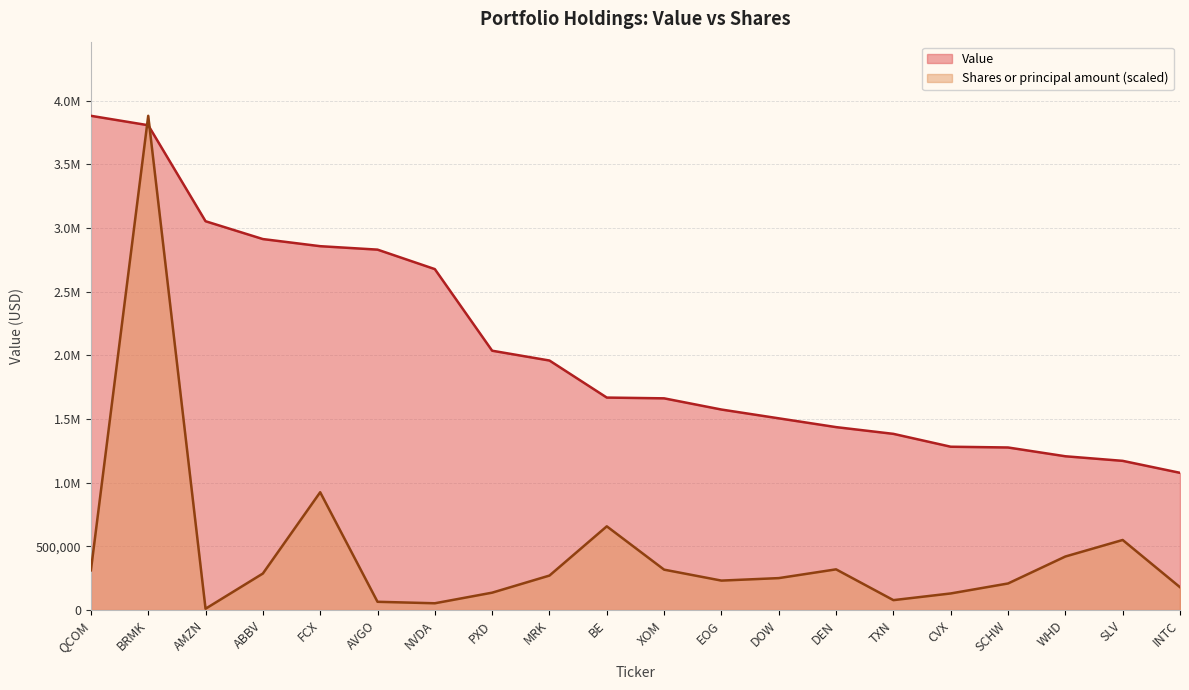

Is it true that Shares or principal amount equals 217321.8 at CVX?

False